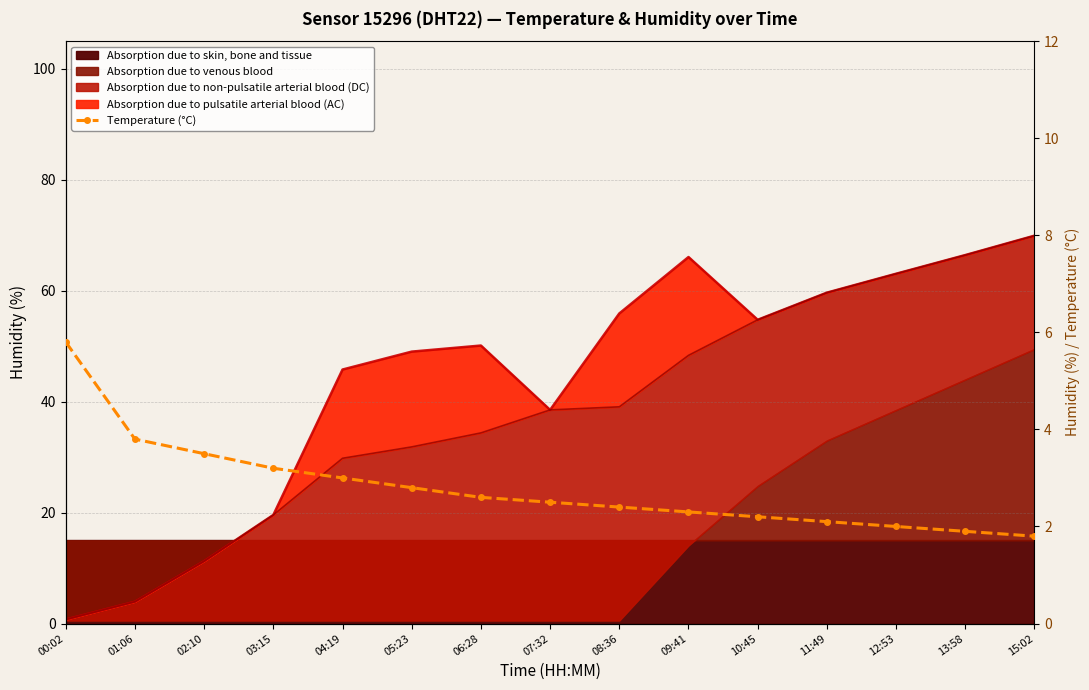

True or false: there are more than 1 points higher than both neighbors.

False